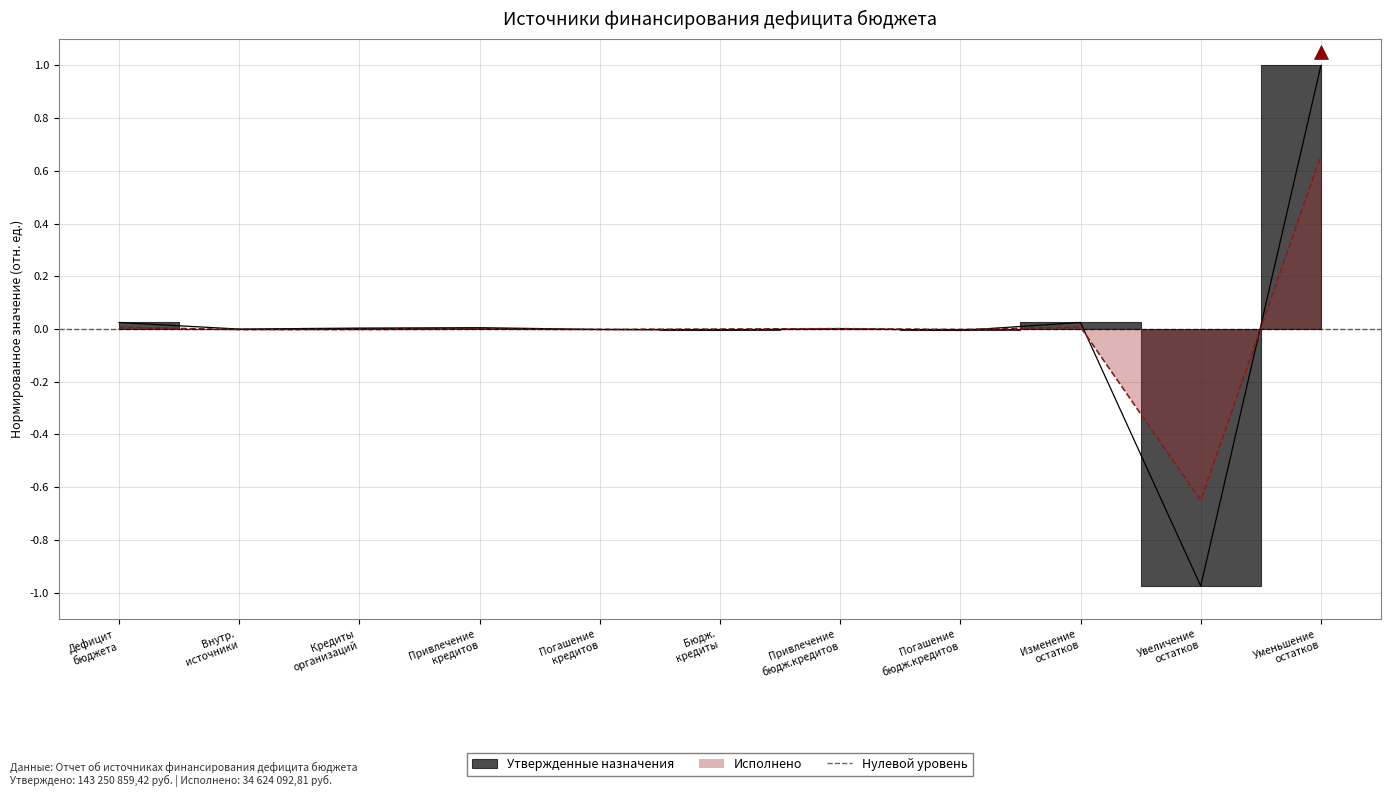

True or false: Исполнено has more than 0 interior local peaks.

True